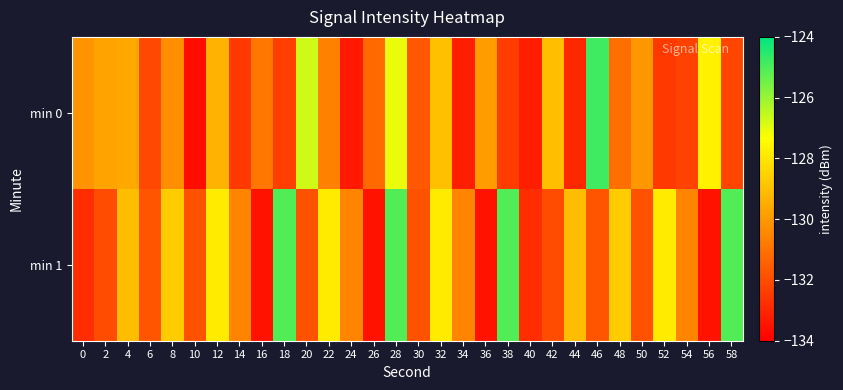

What is the total value across all series at 18?

-257.4